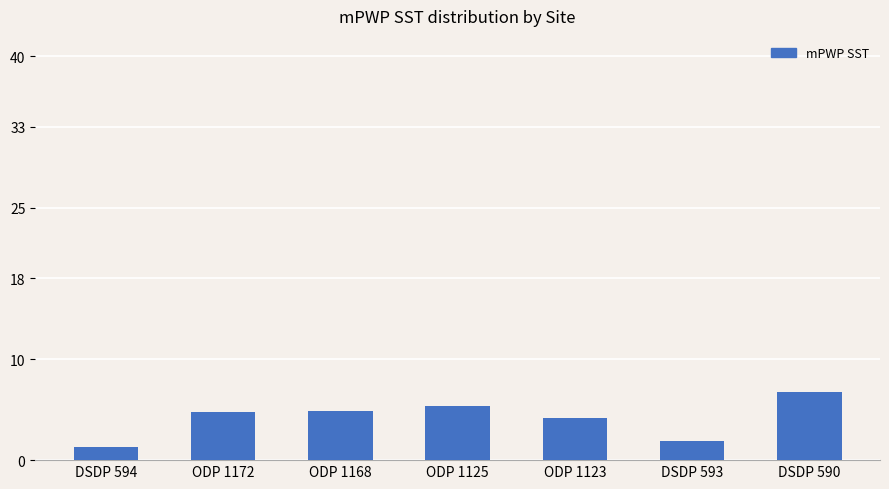

How many data points are above 4?

5